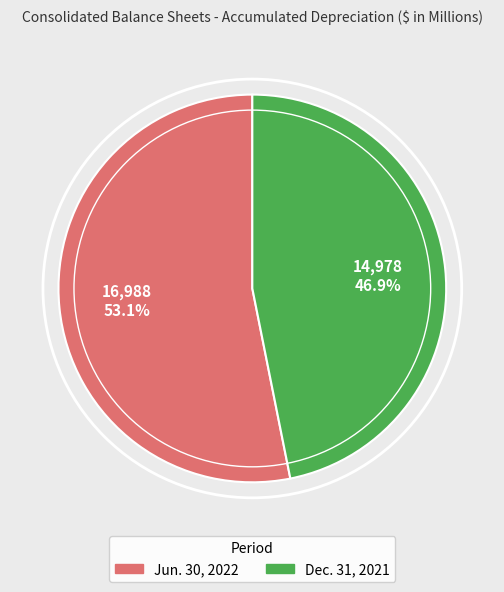

Does any single category account for the majority?

Yes